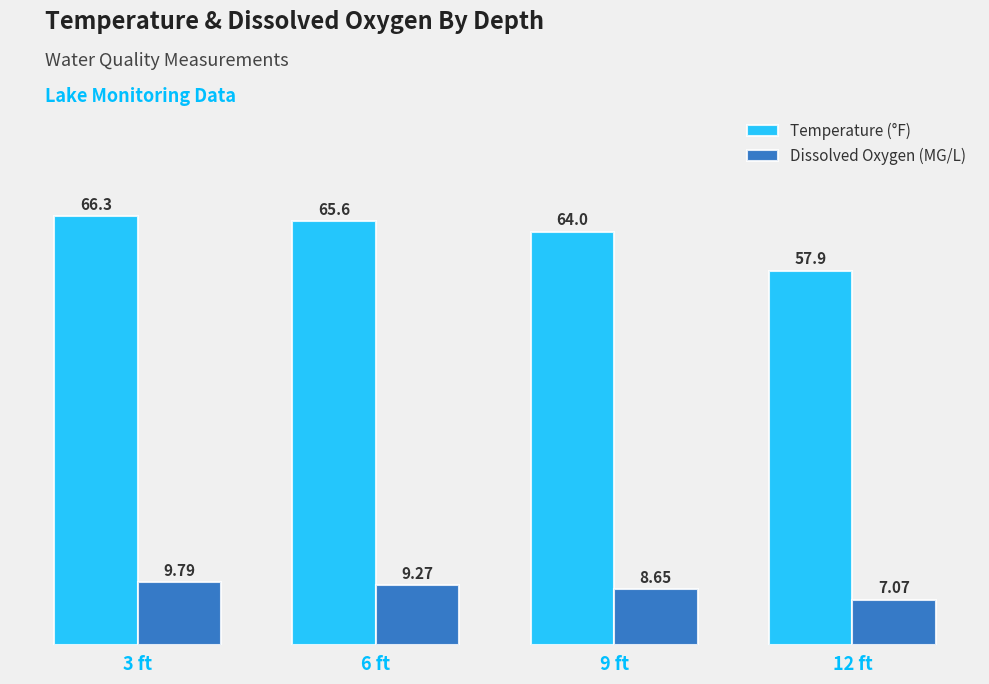

True or false: Temperature (°F) has a value of 18.3 at 12 ft.

False